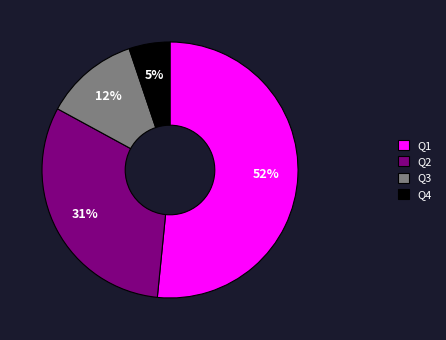

Combined, do Q1 and Q3 account for over 50%?

Yes